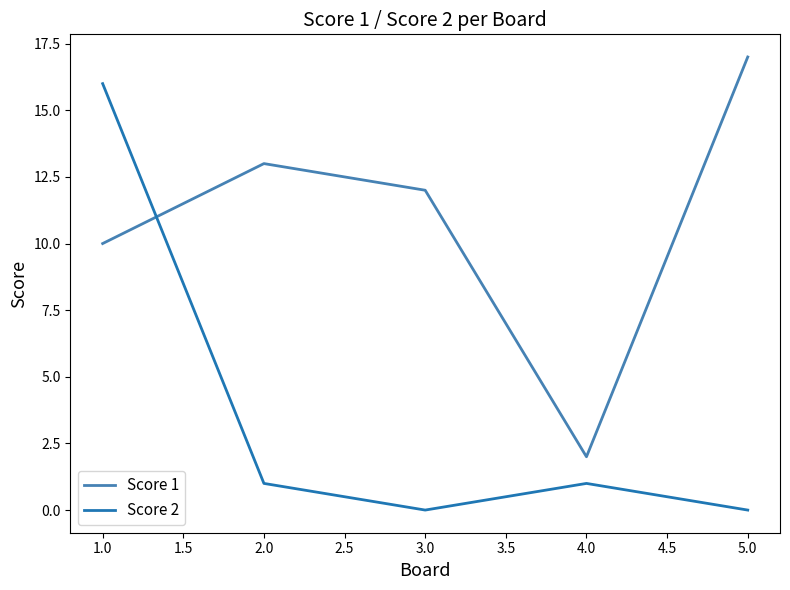

Reading left to right, extract all data points from this chart.

Score 1: 10	13	12	2	17
Score 2: 16	1	0	1	0